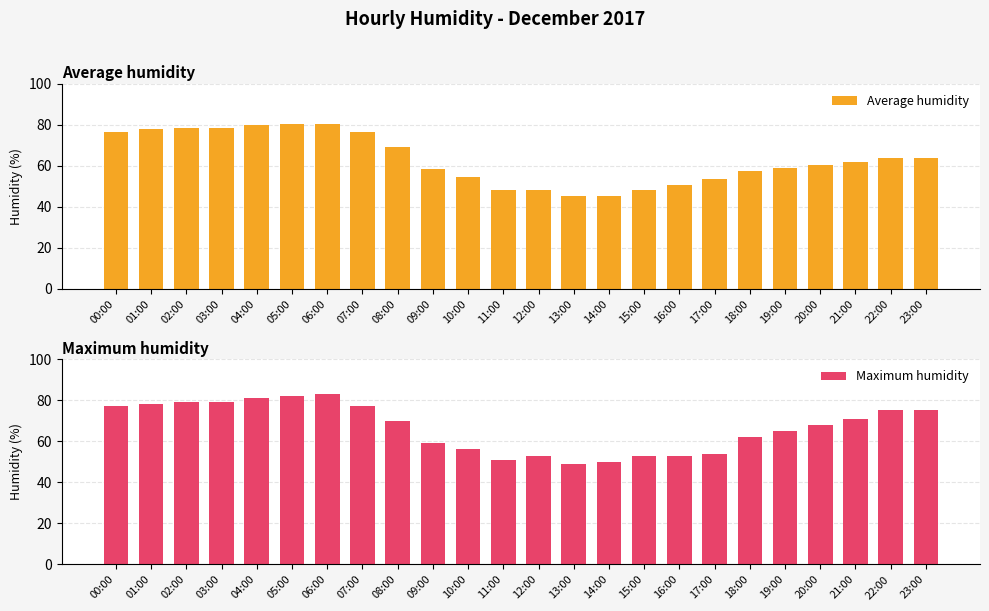

How many data points in Average humidity are less than 62?

12